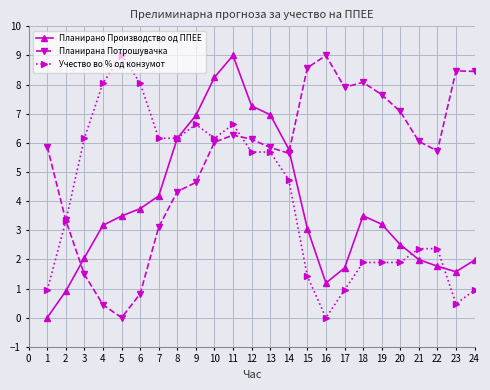

How many positive values does the Планирана Потрошувачка series have?

23